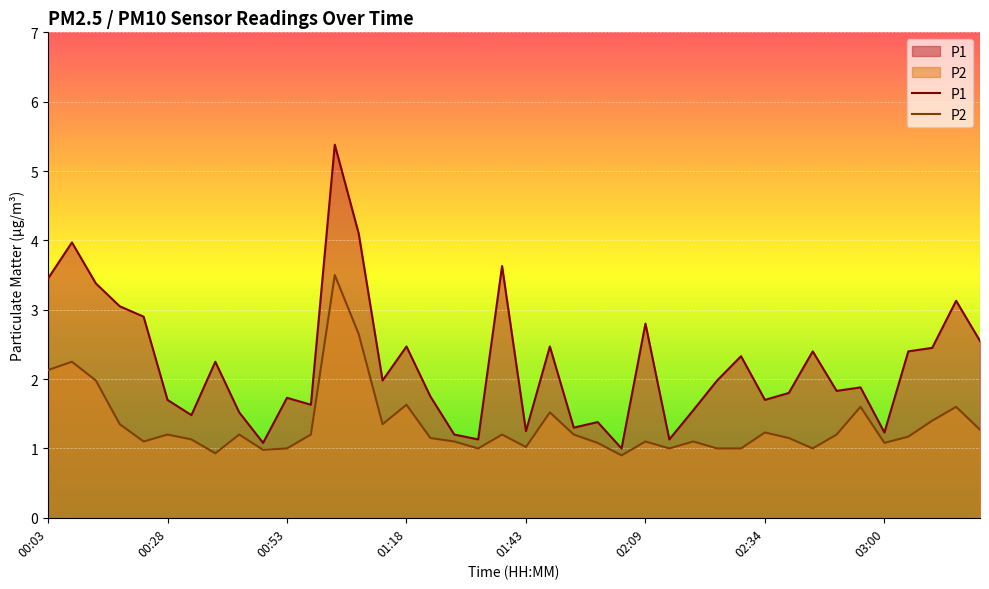

Reading right to left, extract all data points from this chart.

P1: 2.5	3.1	2.5	2.4	1.2	1.9	1.8	2.4	1.8	1.7	2.3	2.0	1.6	1.1	2.8	1.0	1.4	1.3	2.5	1.2	3.6	1.1	1.2	1.8	2.5	2.0	4.1	5.4	1.6	1.7	1.1	1.5	2.2	1.5	1.7	2.9	3.0	3.4	4.0	3.5
P2: 1.3	1.6	1.4	1.2	1.1	1.6	1.2	1.0	1.1	1.2	1.0	1.0	1.1	1.0	1.1	0.9	1.1	1.2	1.5	1.0	1.2	1.0	1.1	1.1	1.6	1.4	2.6	3.5	1.2	1.0	1.0	1.2	0.9	1.1	1.2	1.1	1.4	2.0	2.2	2.1